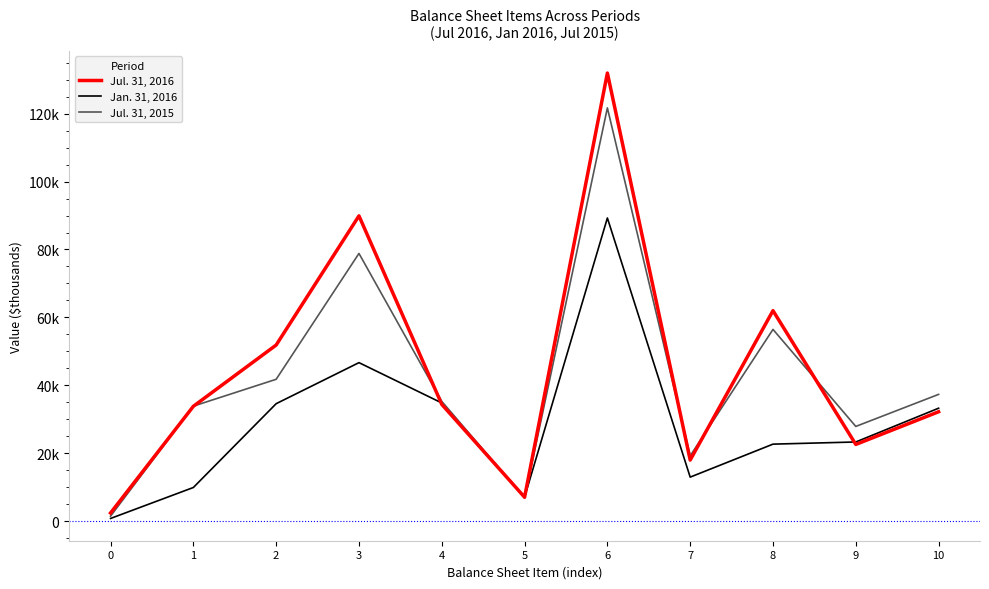

What is the value of the Jul. 31, 2015 point at the 6th from the left?

6843